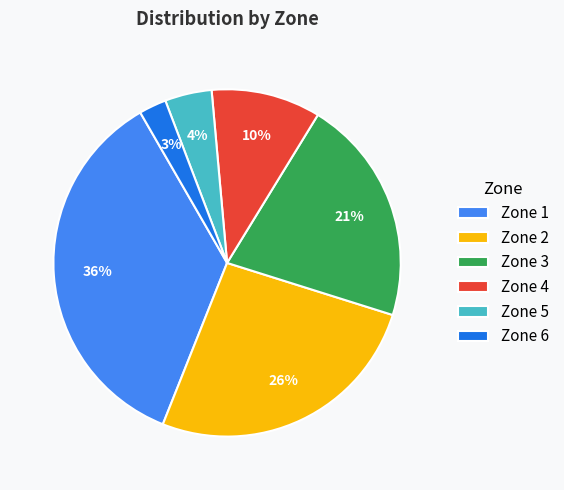

To the nearest percent, what is the average slice percentage?

17%